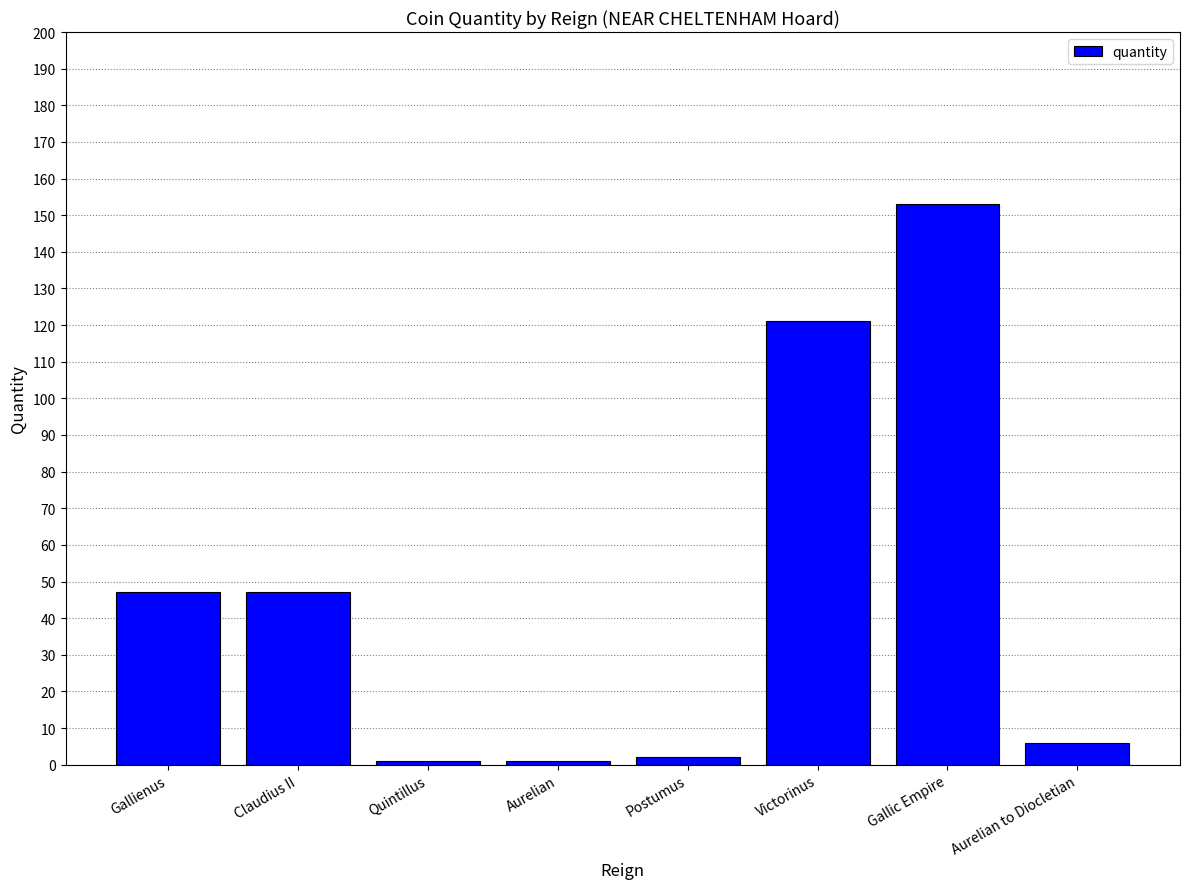

What is the difference between the second highest and minimum values?

120